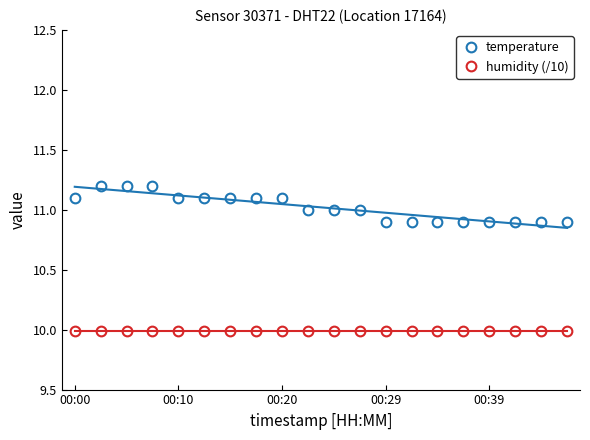

What is the highest value of the humidity (/10) series?

10.0